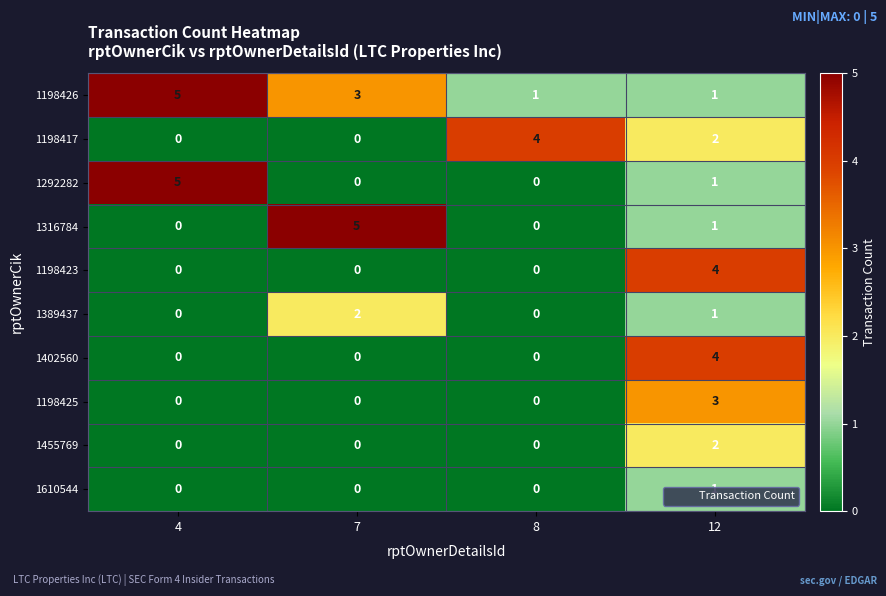

What is the sum of all 1292282 values?

6